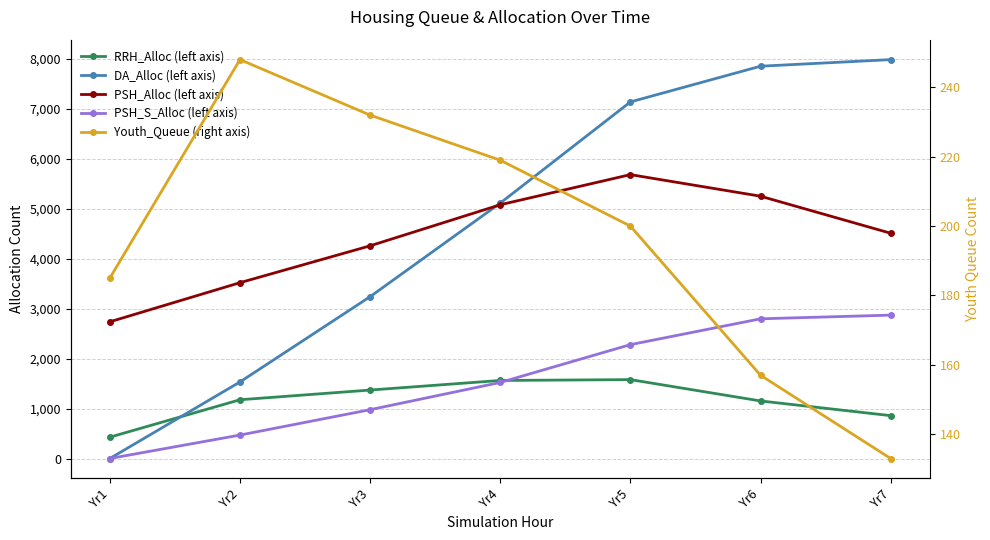

What is the difference between the highest and lowest values at Yr1?

2736